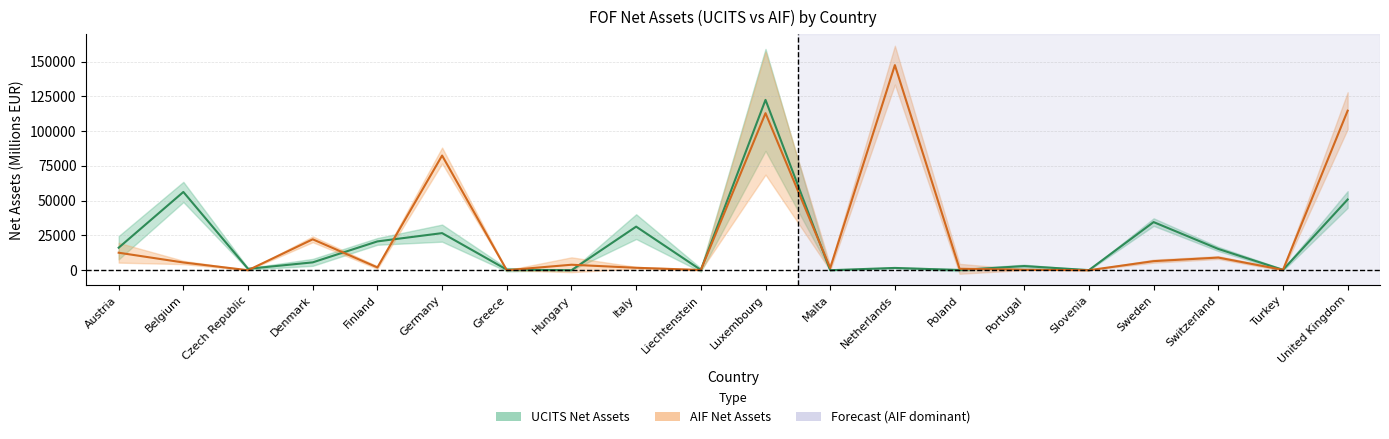

What is the label of the 14th point from the right?

Greece